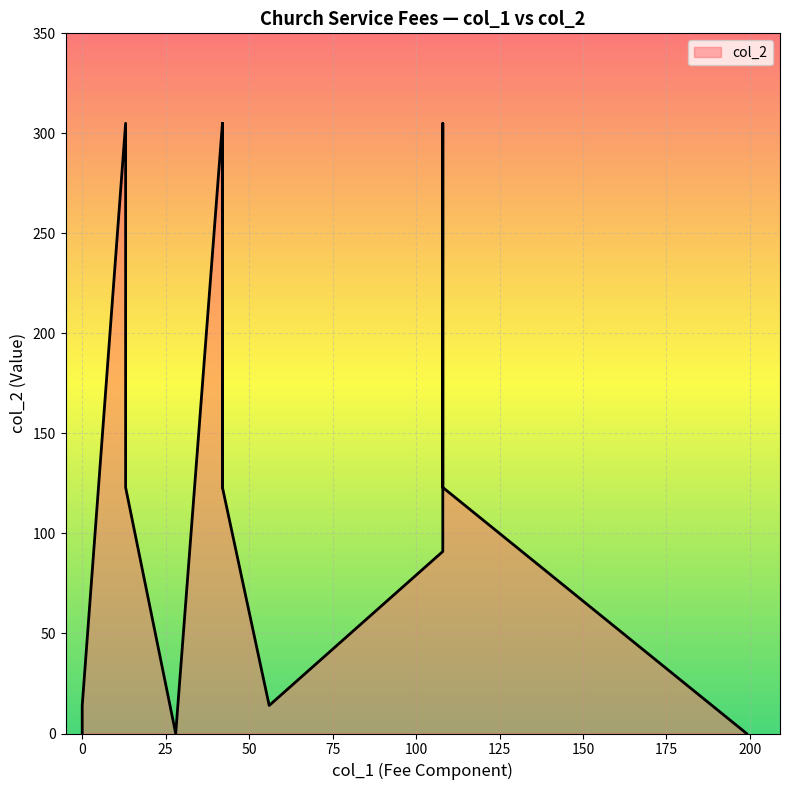

How many points are lower than both their immediate neighbors (excluding endpoints)?

2